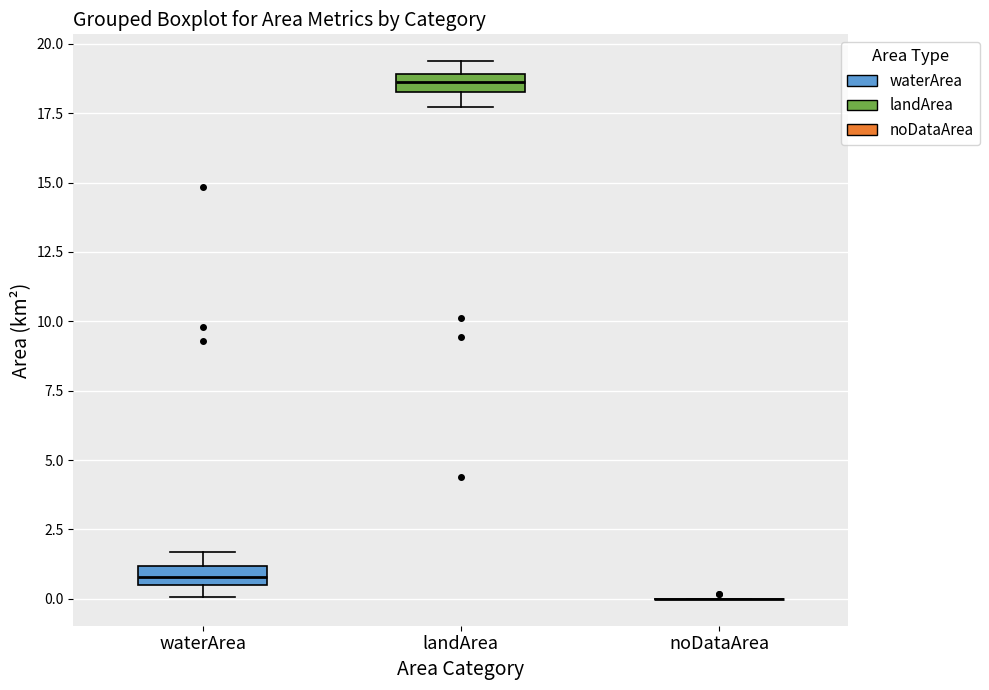

Where does the upper whisker of the box for waterArea end on the y-axis? The values are not printed on the chart, so give them approximately, as read against the axis.

1.5